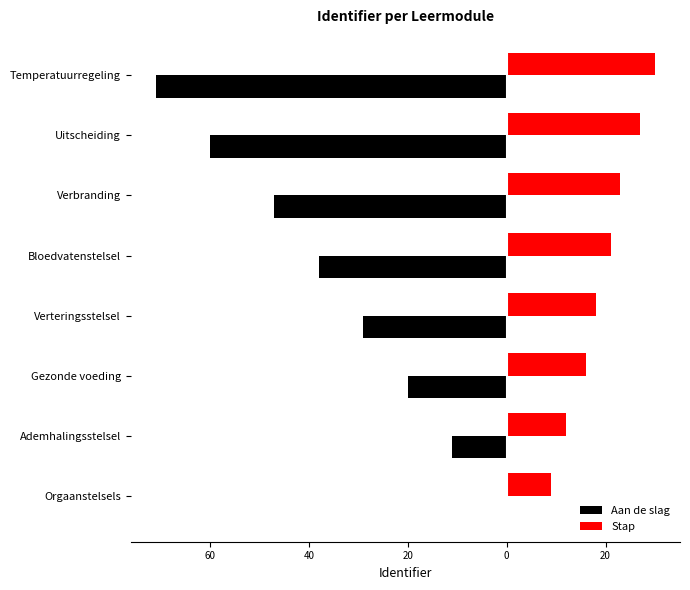

What are all the series names shown in the legend?

Aan de slag, Stap